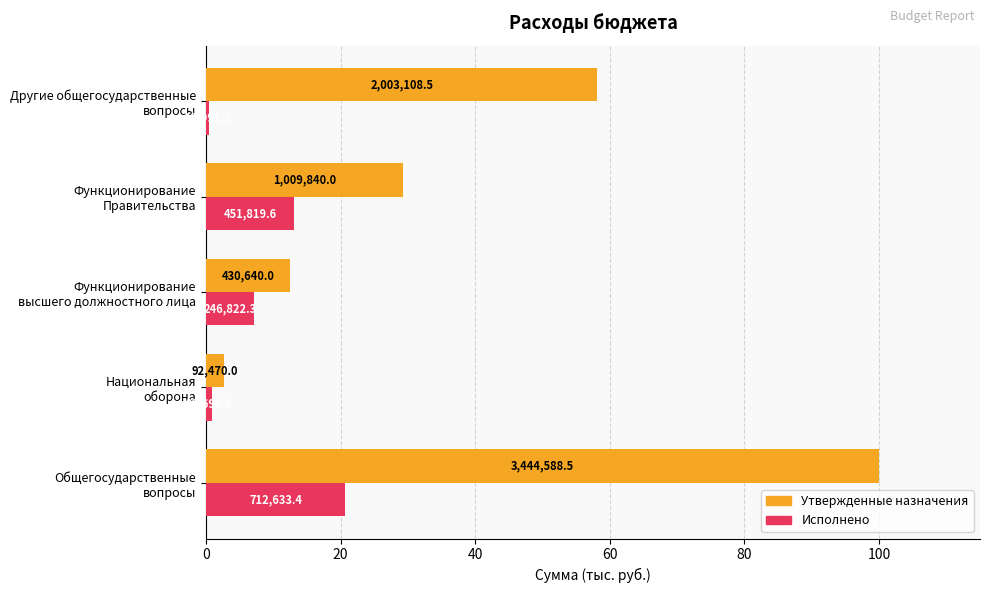

What are all the series names shown in the legend?

Утвержденные назначения, Исполнено